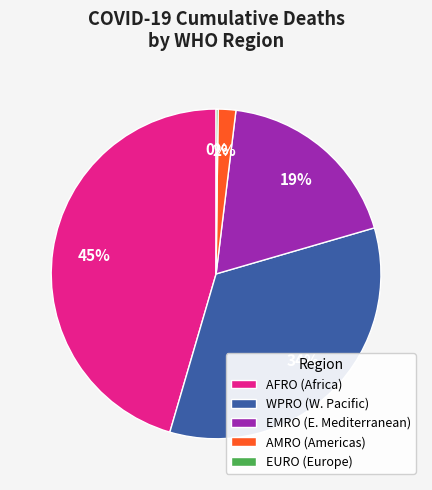

To the nearest percent, what percentage of the pie is EMRO (E. Mediterranean)?

19%